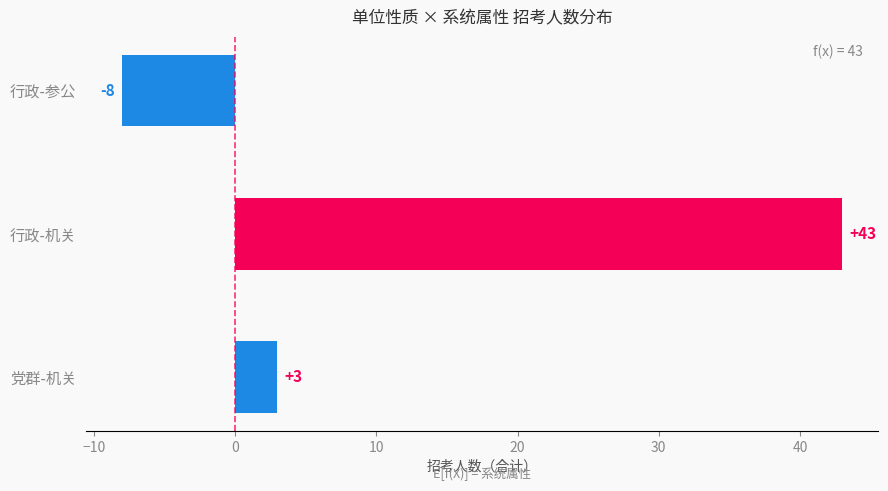

True or false: the data shows -8 at 行政-参公.

True